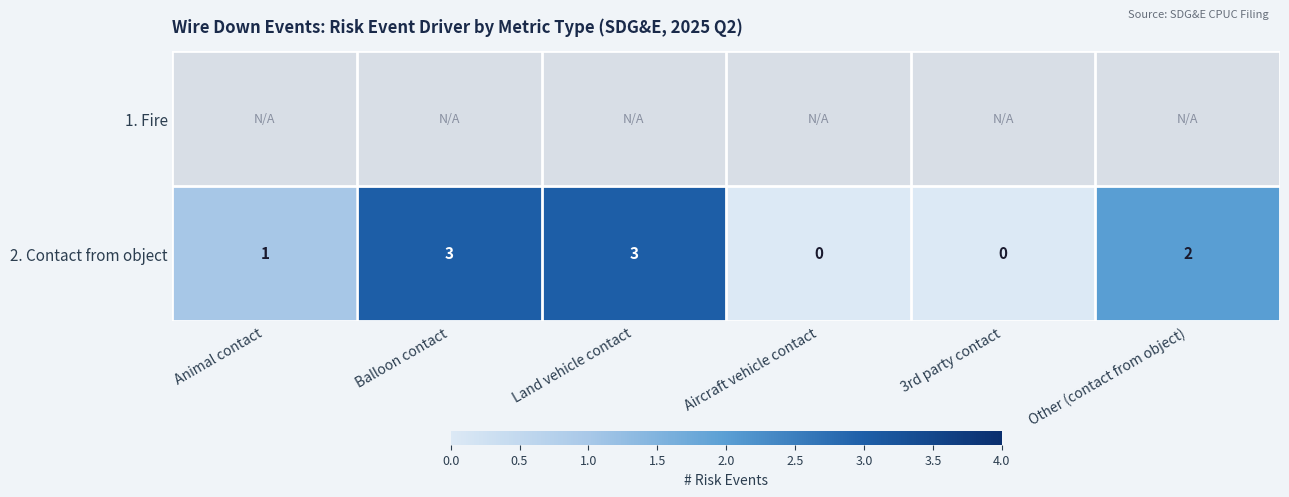

The 2. Contact from object series shows 2 at Aircraft vehicle contact. True or false?

False